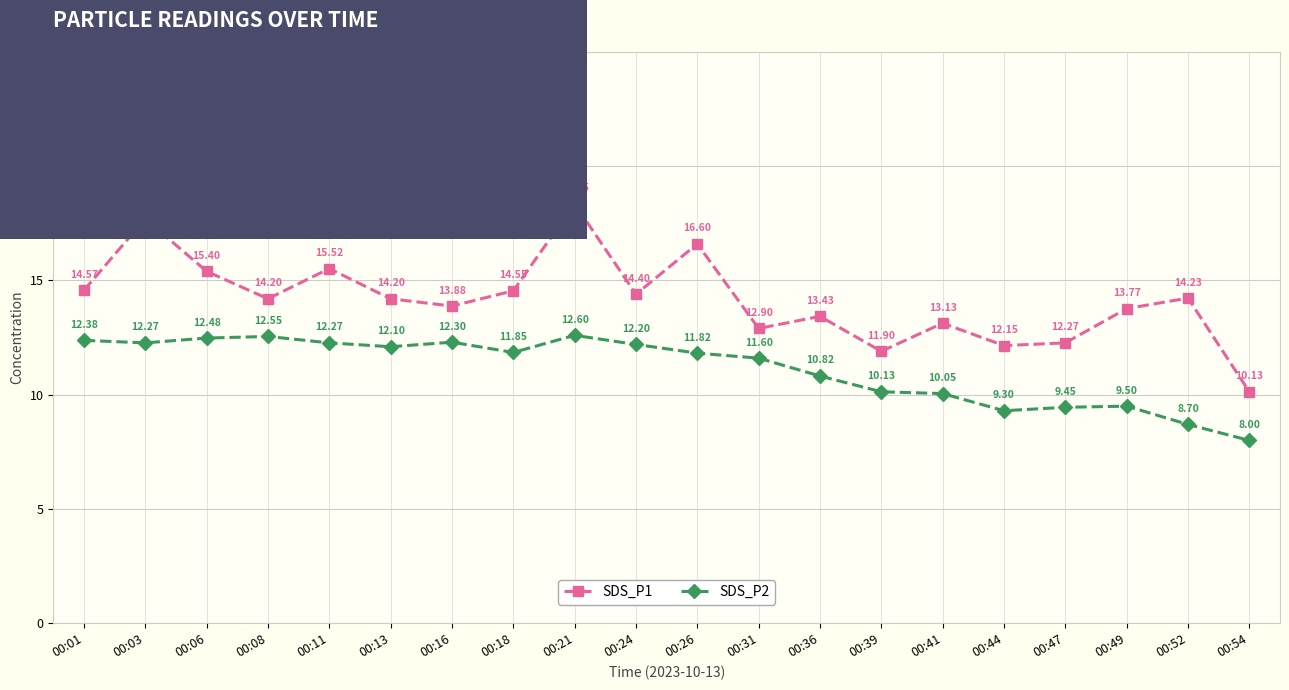

List the series in order of their peak value, highest first.

SDS_P1, SDS_P2